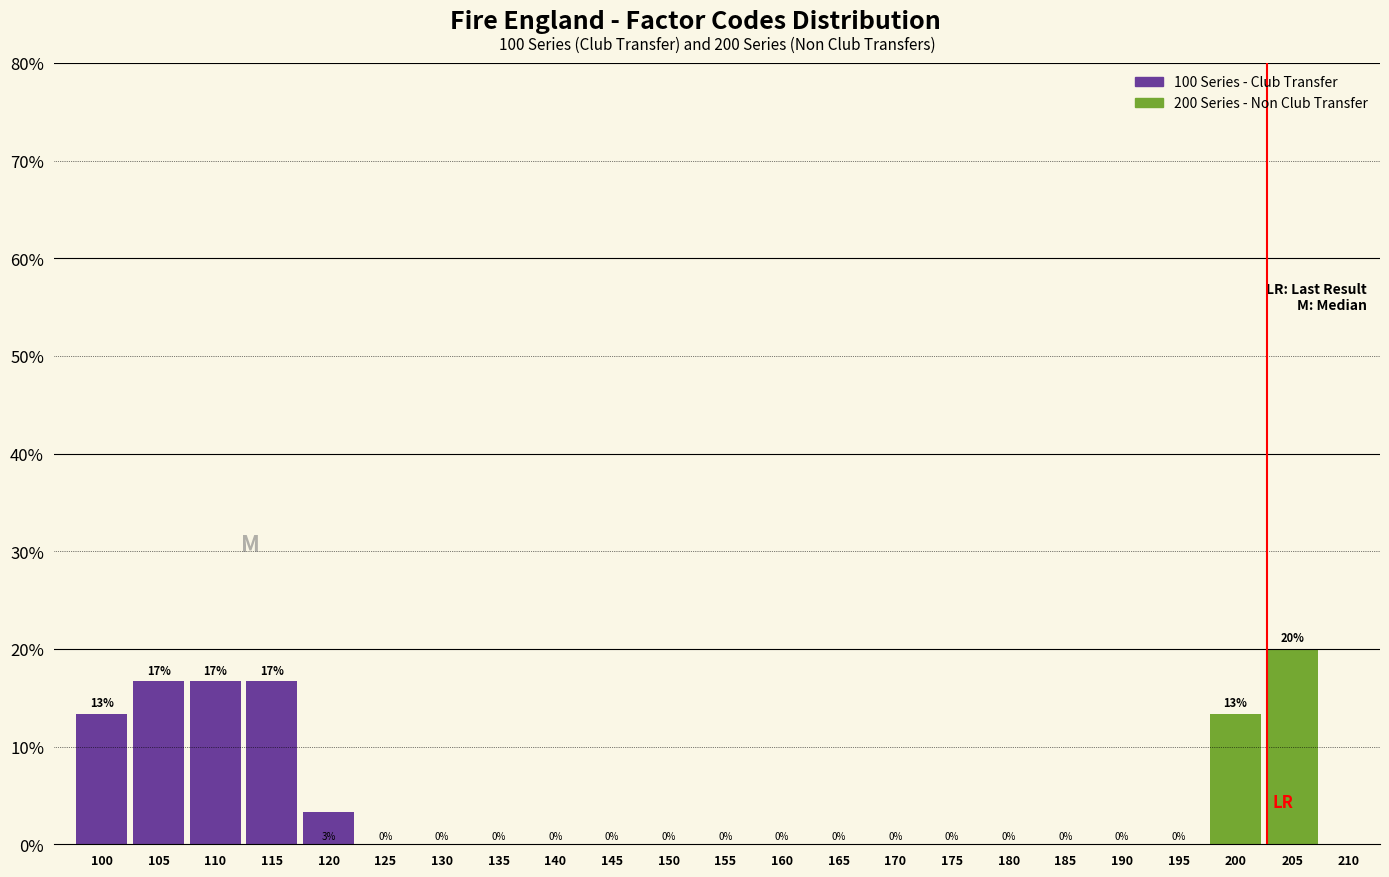

What is the greatest value displayed?

20.0